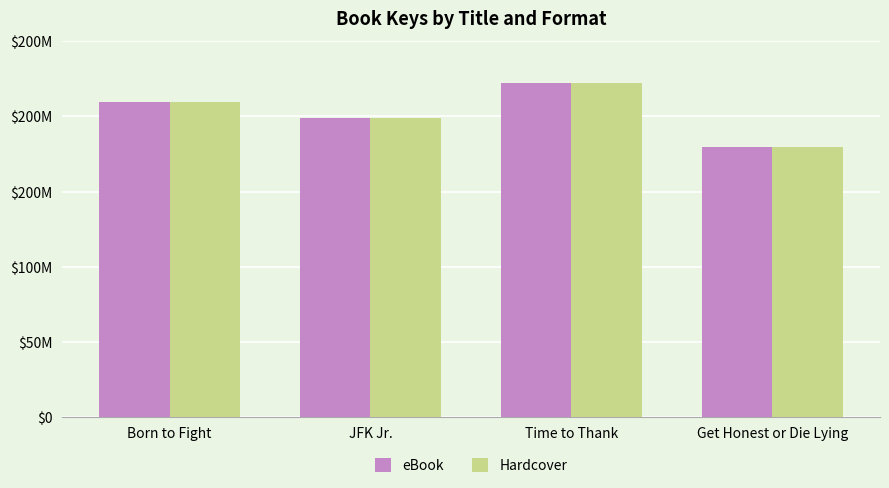

What are all the series names shown in the legend?

eBook, Hardcover